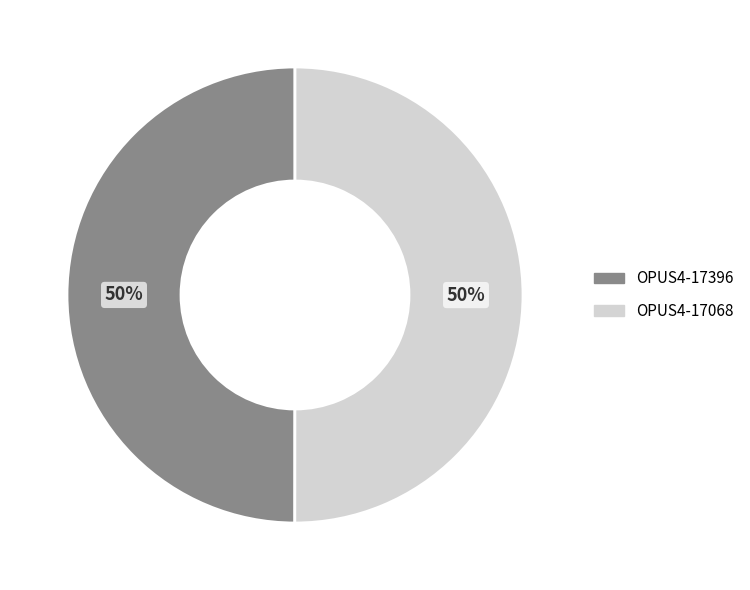

Do OPUS4-17068 and OPUS4-17396 together represent more than half of the pie?

Yes